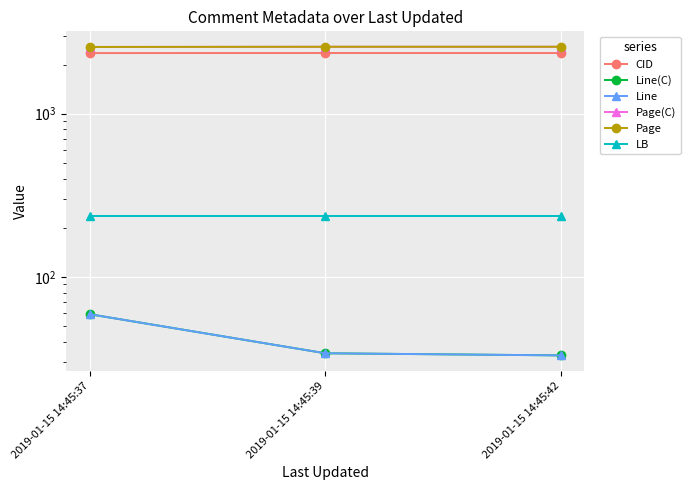

The Line series shows 8 at 2019-01-15 14:45:42. True or false?

False